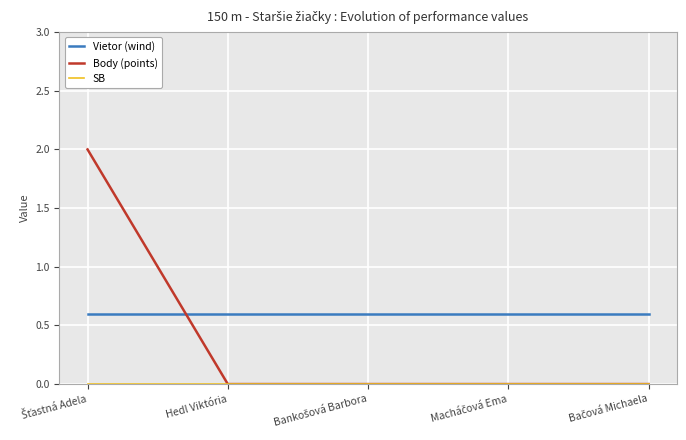

The value of Vietor (wind) at Hedl Viktória is 0.2. True or false?

False